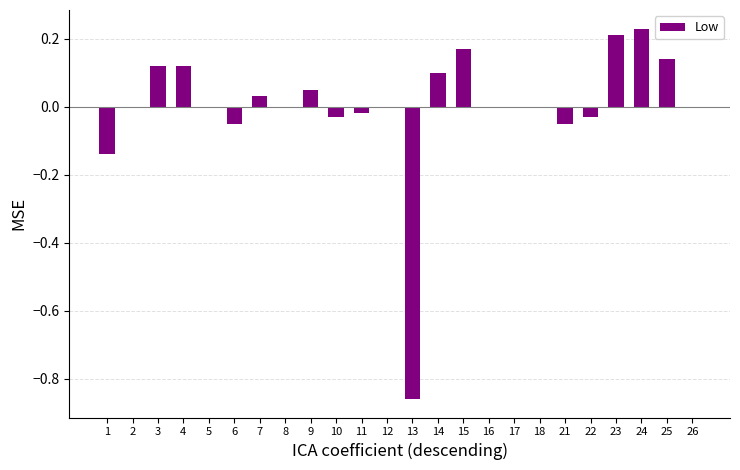

Between 8 and 3, which is larger?

3